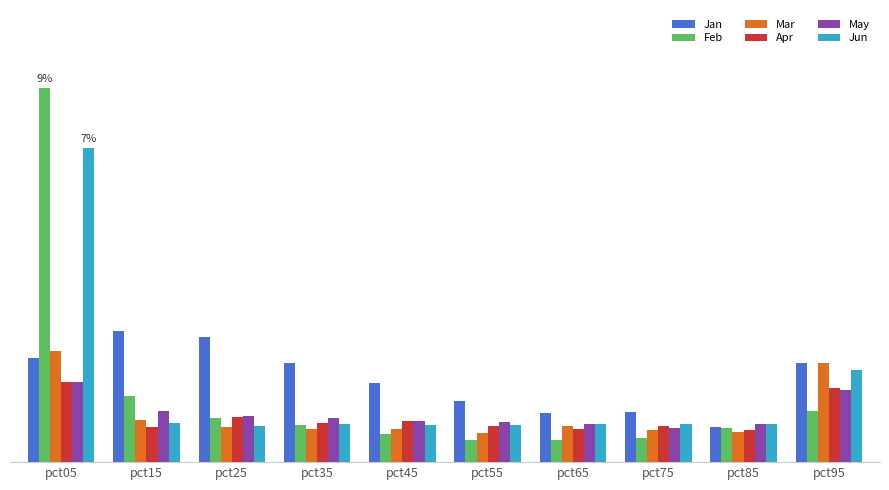

What is the total value across all series at pct55?

5.2